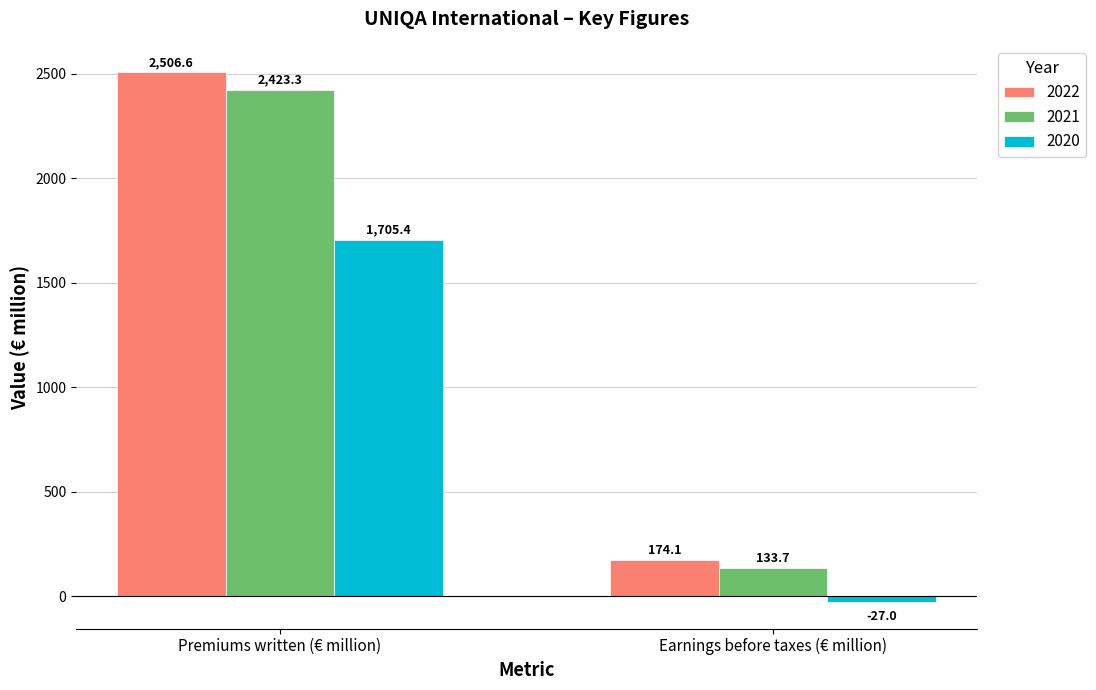

Count the number of categories in the chart.

2